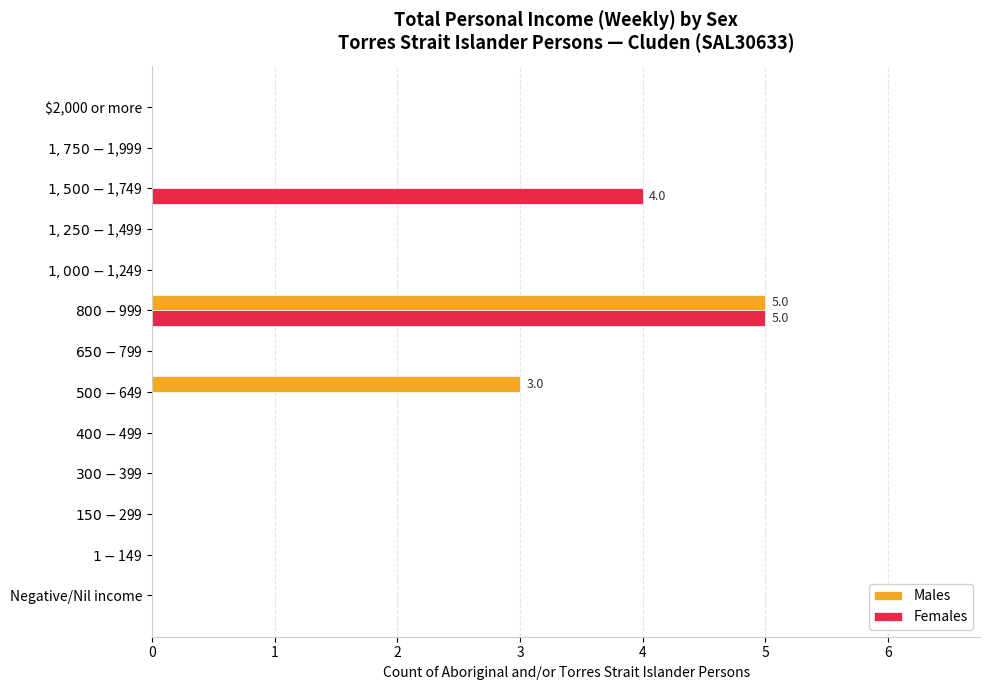

What is the maximum value for Females?

5